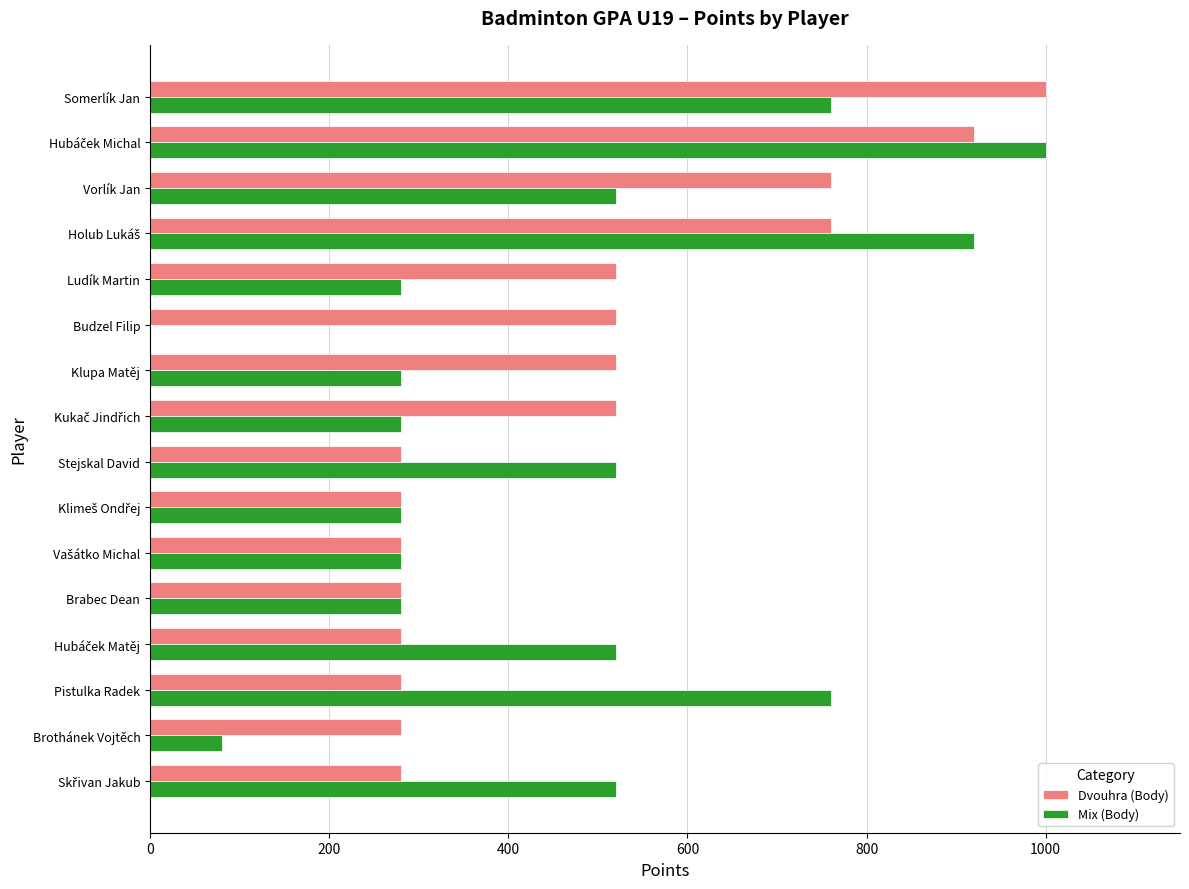

What is the highest value of the Mix (Body) series?

1000